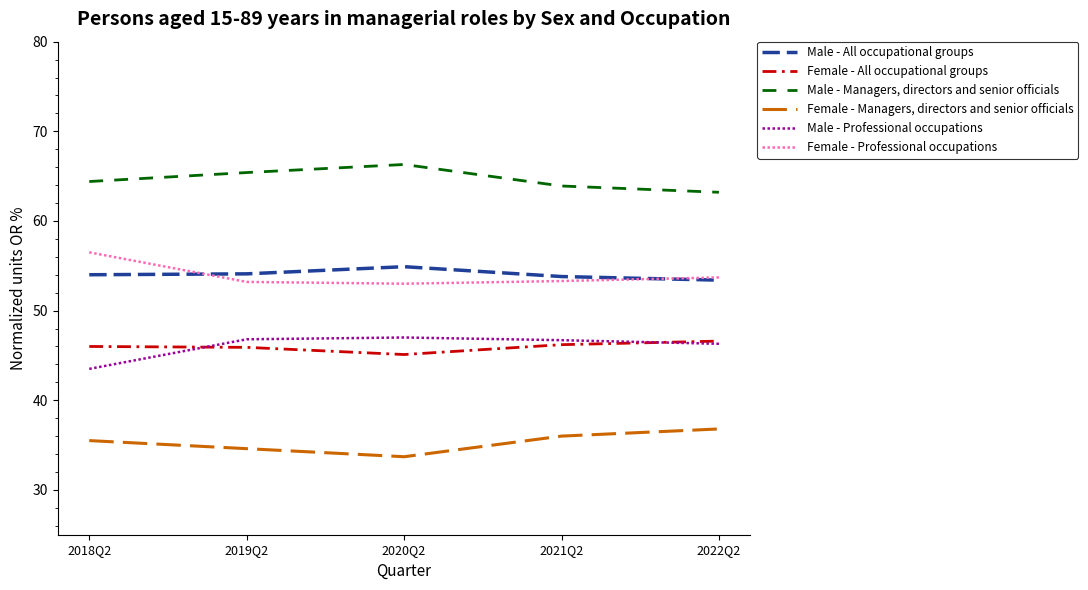

True or false: Female - Professional occupations has more than 1 points higher than both neighbors.

False